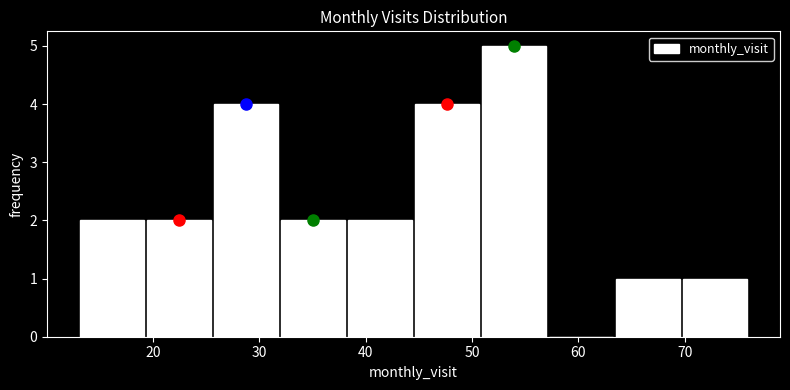

What is the height of the bar covering 31.9 to 38.2 on the x-axis? Neither the bar edges nor the heights are printed on the chart, so give them approximately, as read against the axes.

2